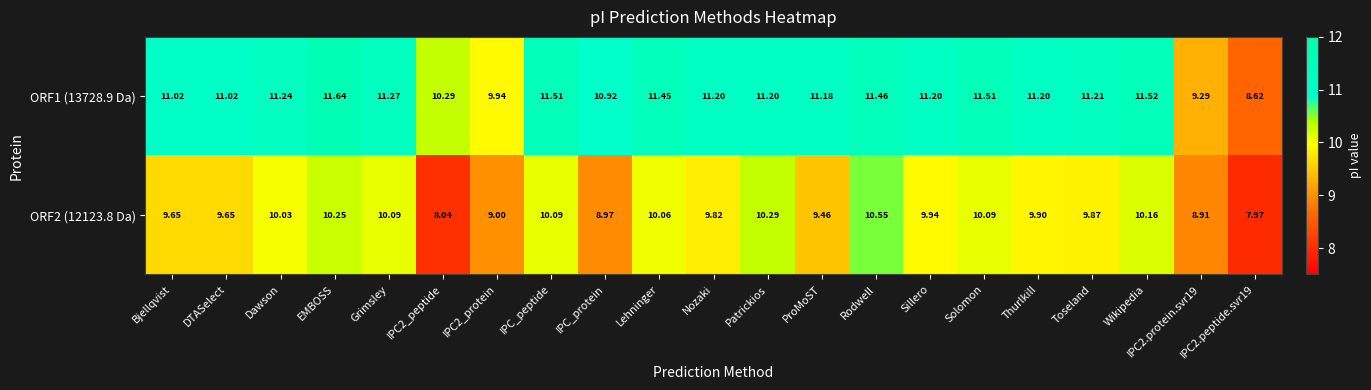

Which category has the highest value across all series?

EMBOSS